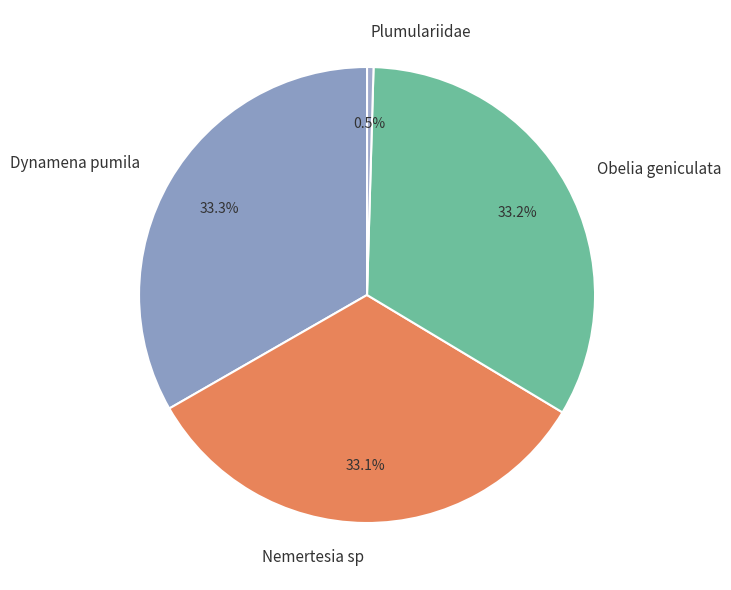

True or false: Dynamena pumila accounts for 40% of the total.

False